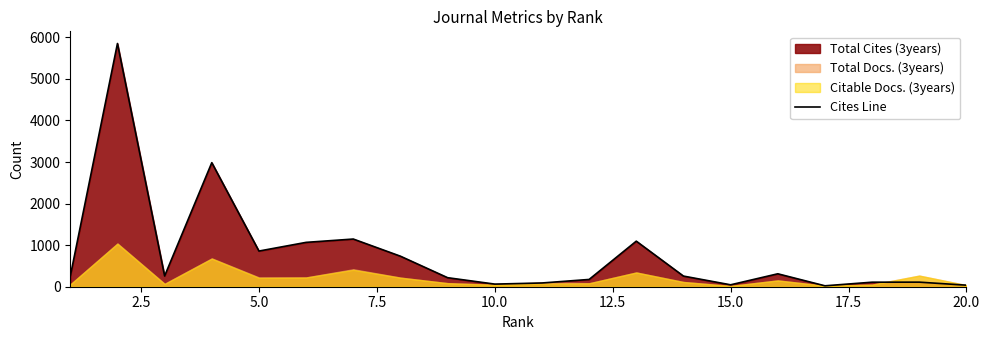

Is it true that the value at 10.0 is 17?

False